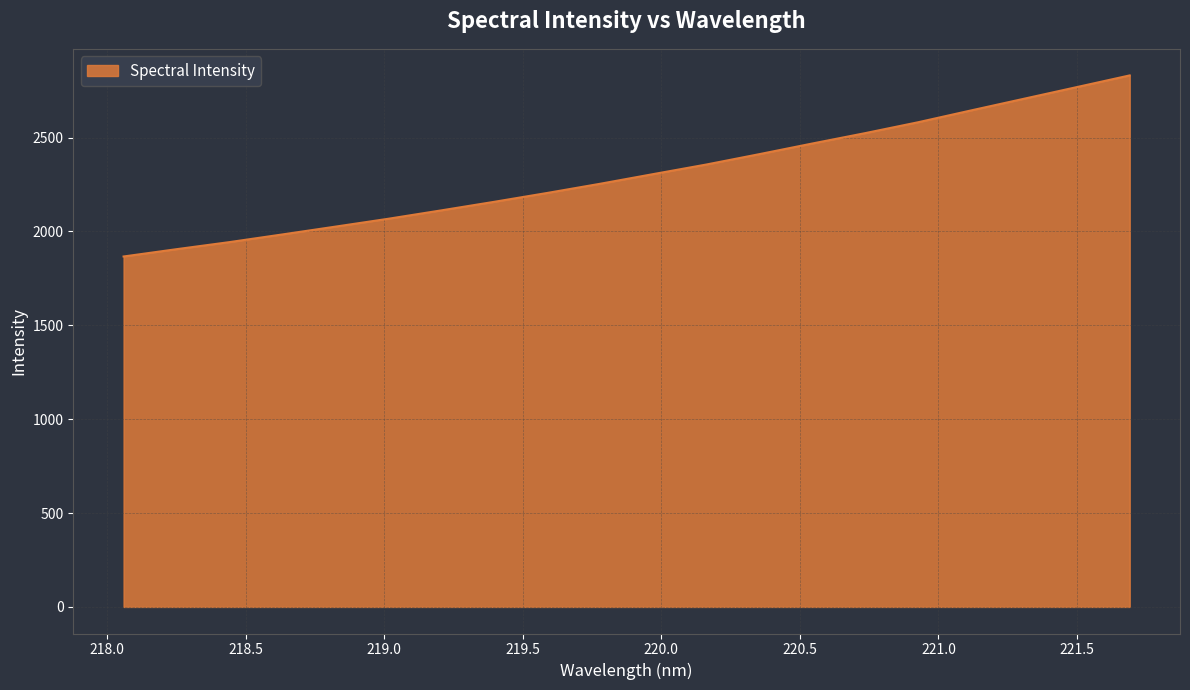

What is the greatest value displayed?

2830.9